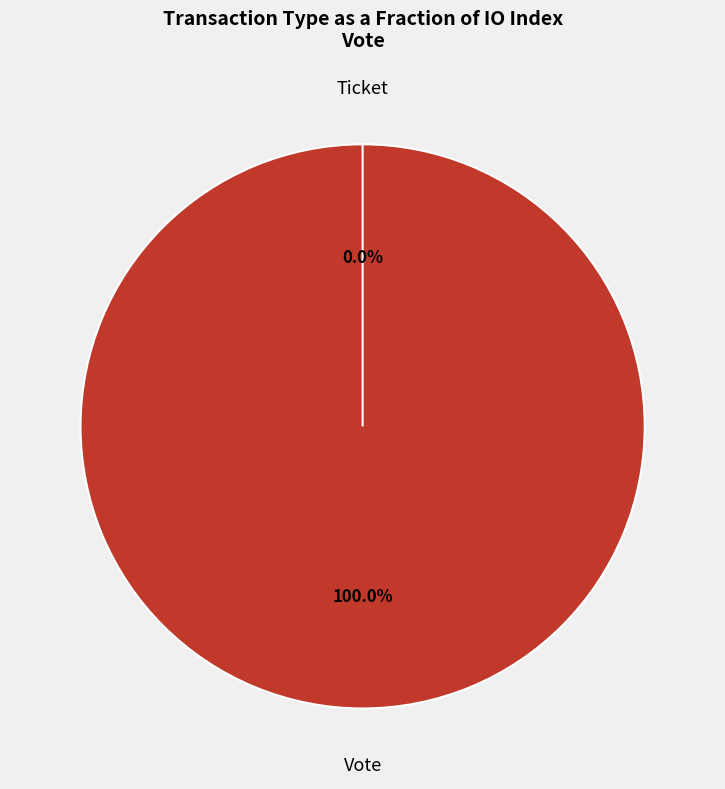

Which has a higher value, Ticket or Vote?

Vote